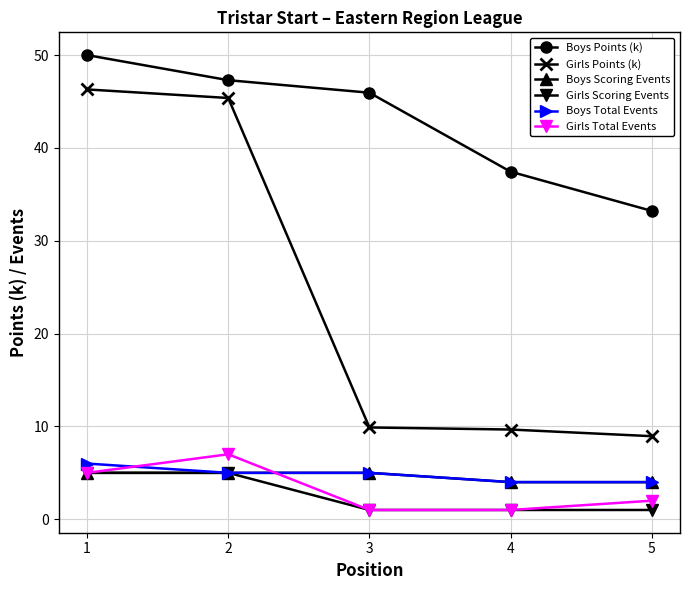

What is the average value of the Boys Points (k) series?

42.8